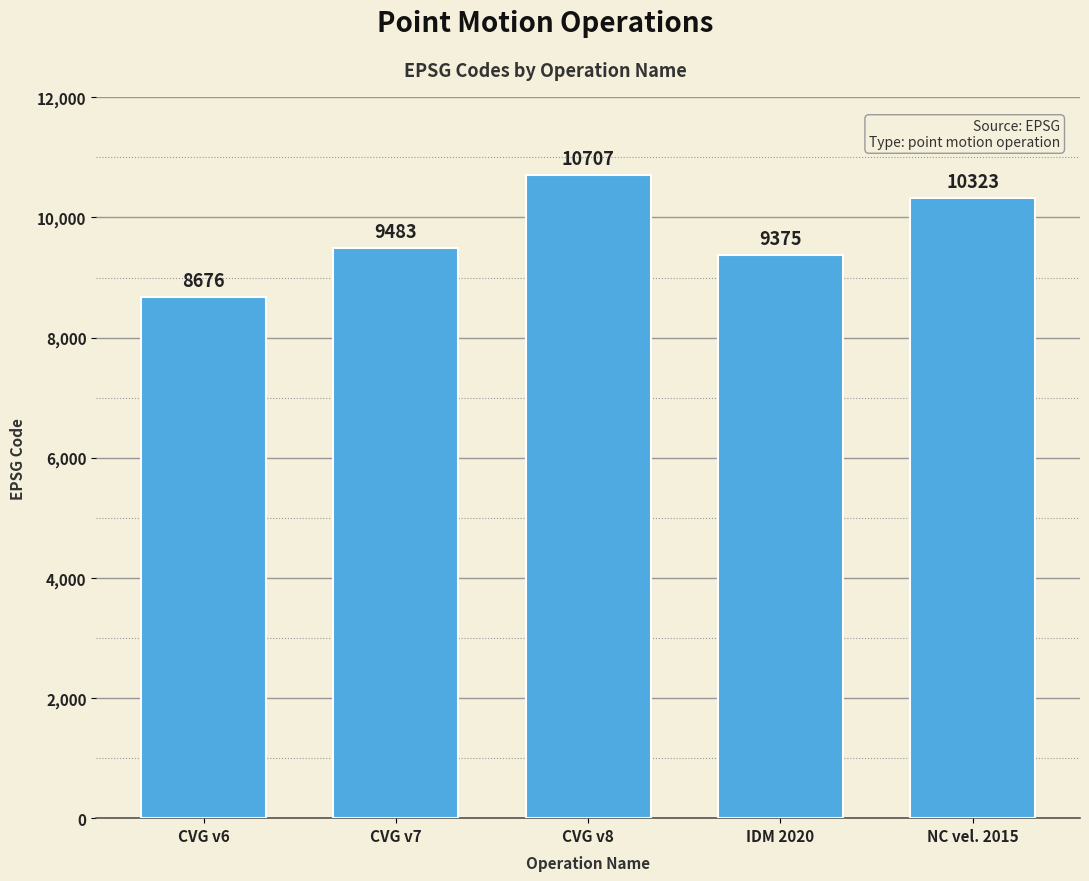

List the labels in order of value, smallest first.

CVG v6, IDM 2020, CVG v7, NC vel. 2015, CVG v8